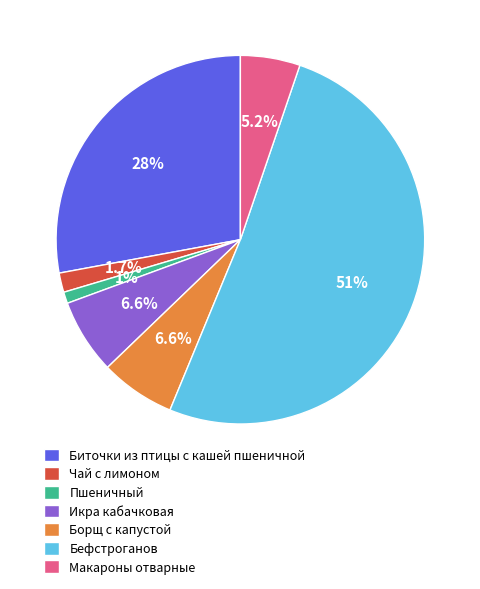

Between Биточки из птицы с кашей пшеничной and Макароны отварные, which is larger?

Биточки из птицы с кашей пшеничной